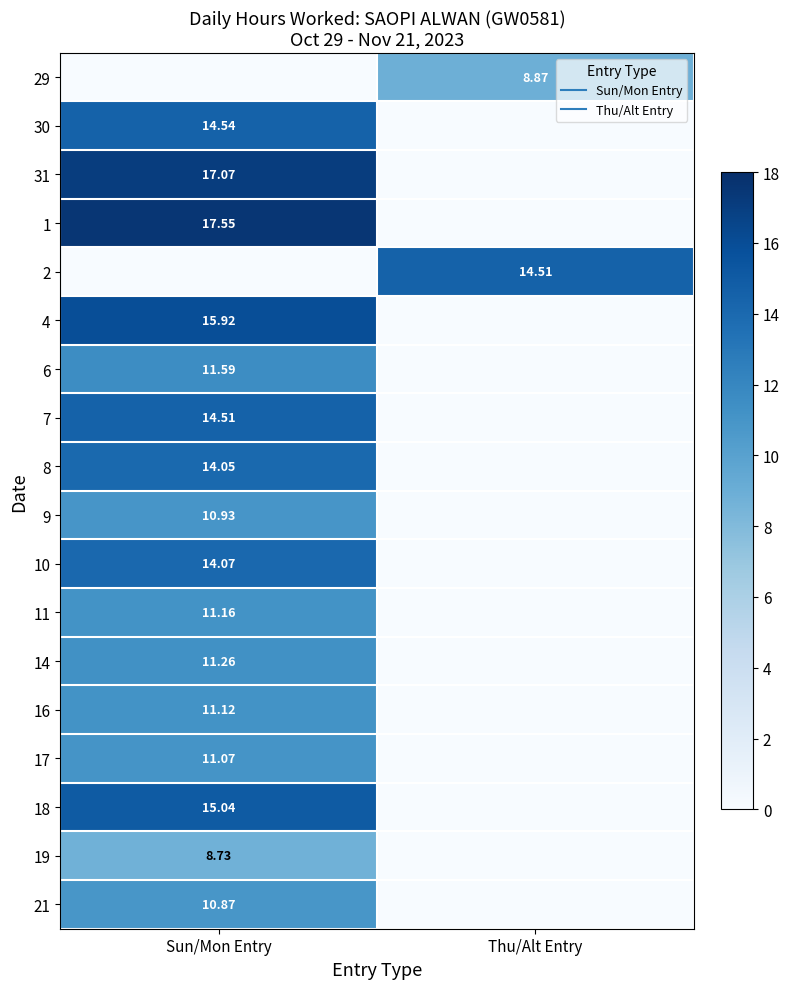

What is the sum of all 11 values?

11.2